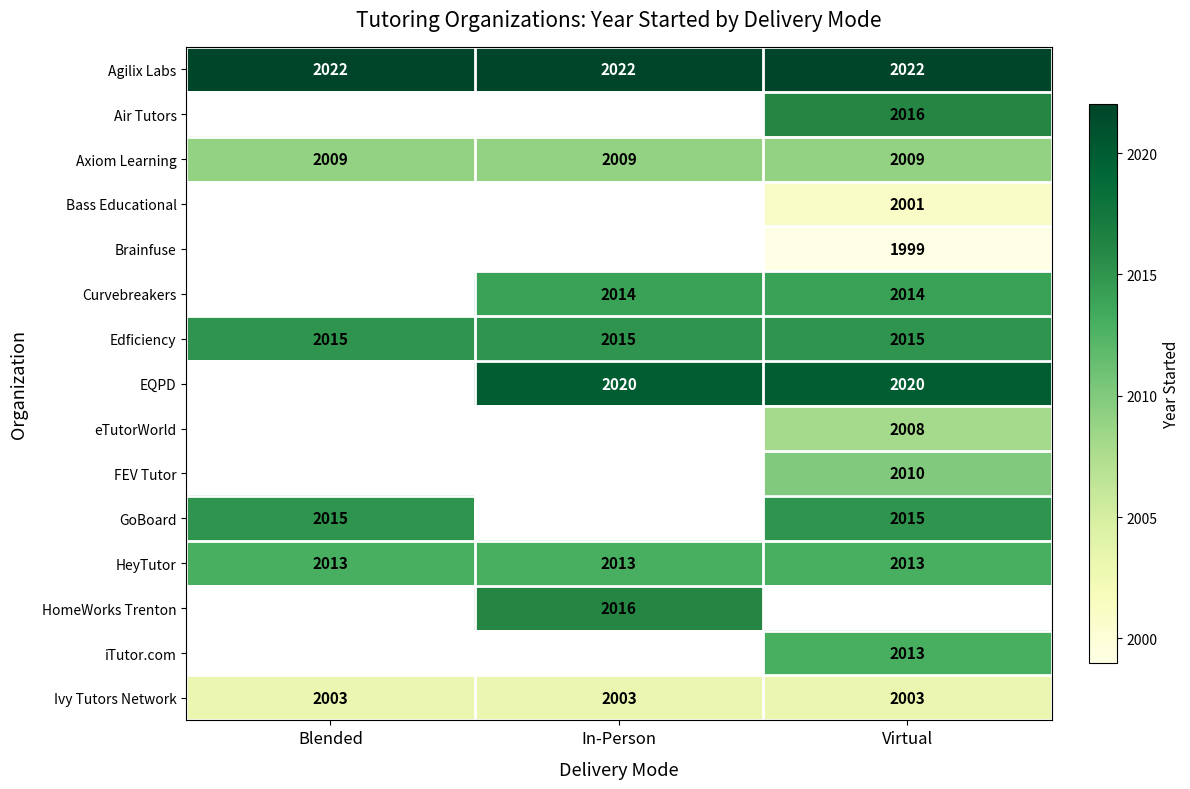

True or false: Bass Educational has a value of 2001 at Virtual.

True